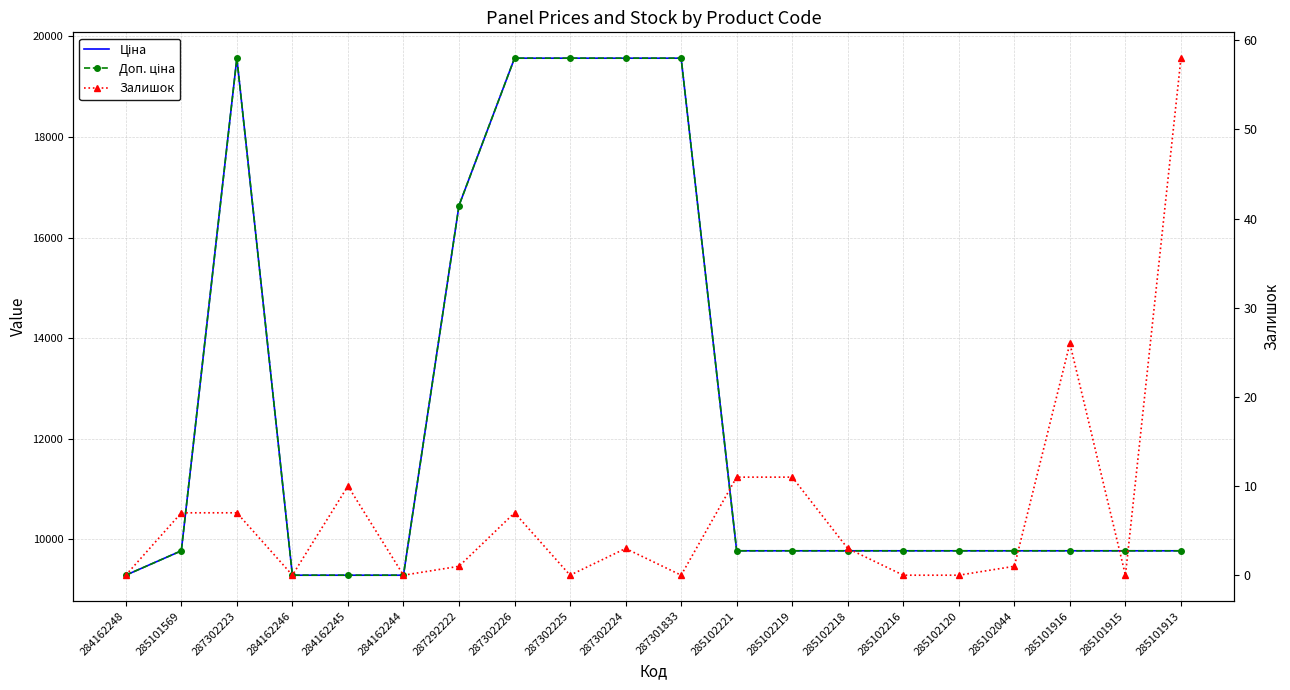

True or false: Ціна and Залишок cross at least once.

False